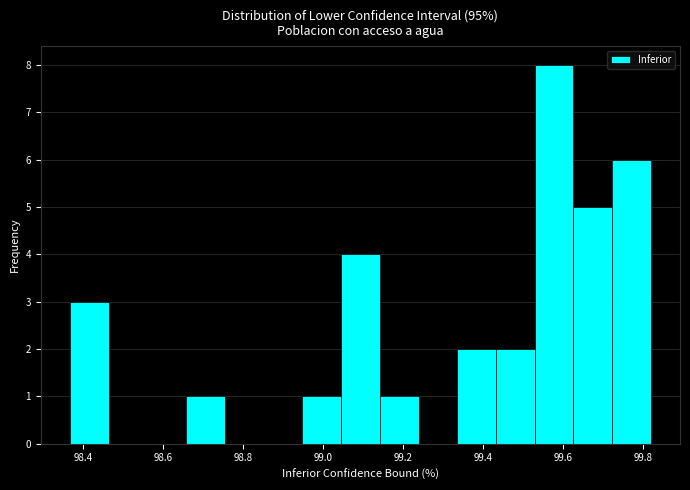

What is the height of the bar covering 99.14 to 99.24 on the x-axis? Neither the bar edges nor the heights are printed on the chart, so give them approximately, as read against the axes.

1